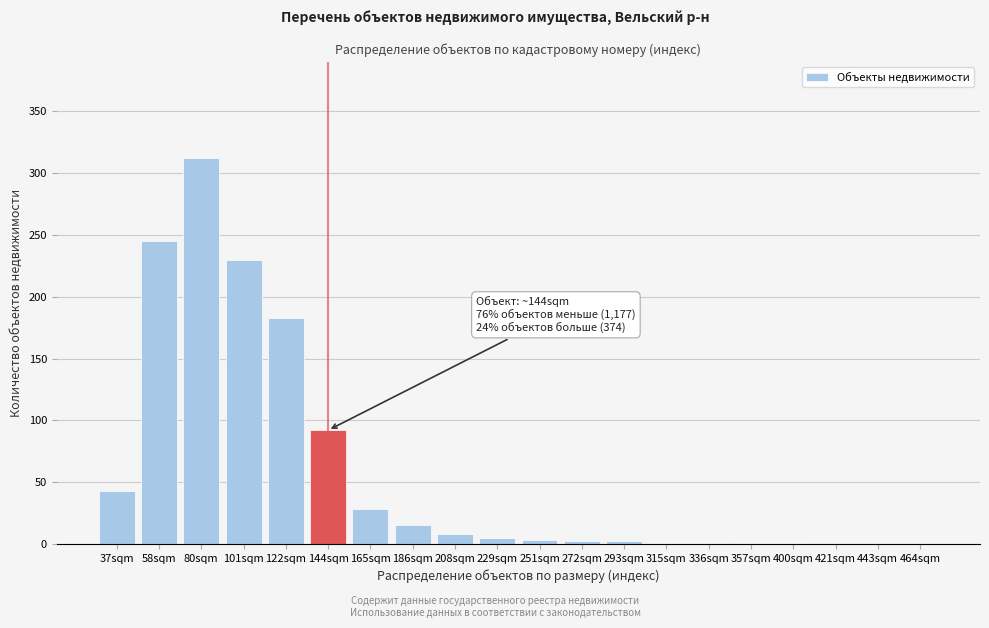

What is the maximum value shown in the chart?

312